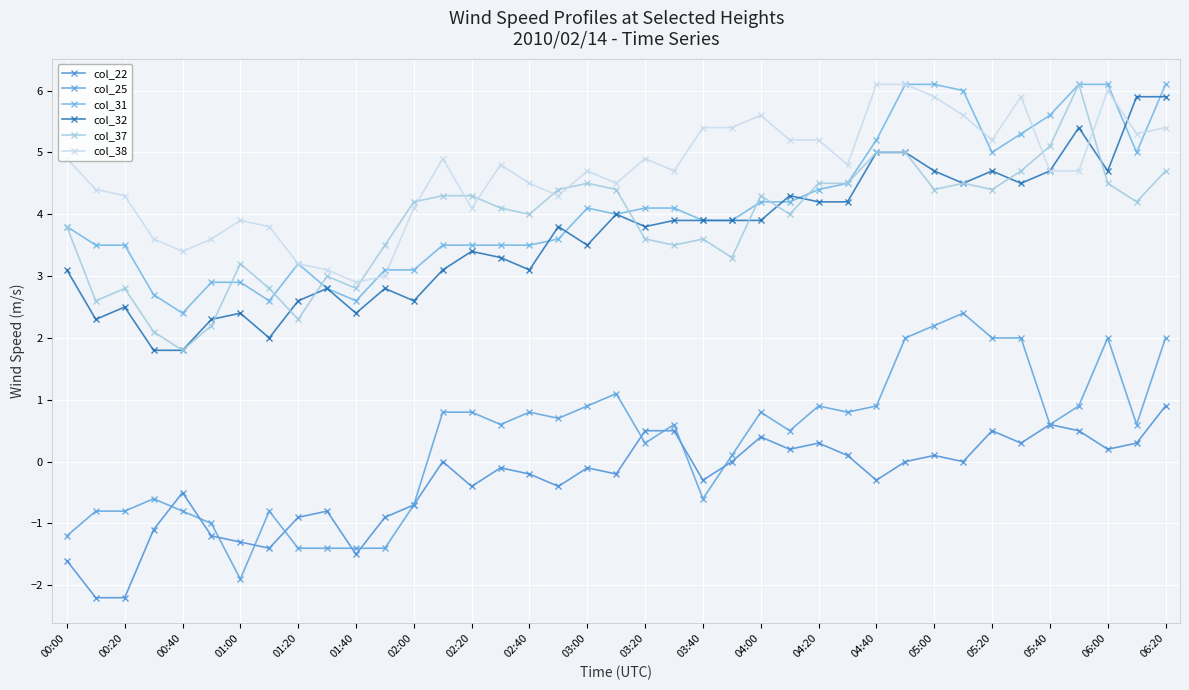

How many values in the col_25 series are below 0?

14